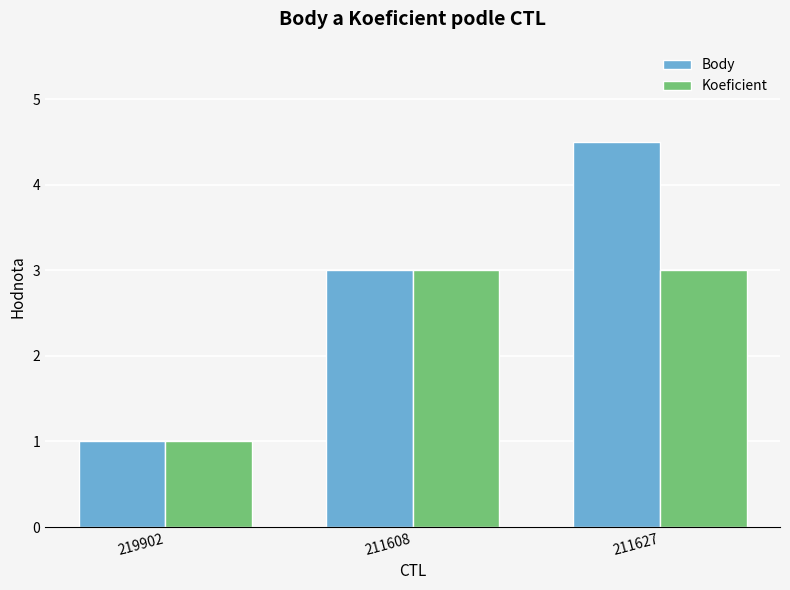

Which series has the widest spread of values?

Body